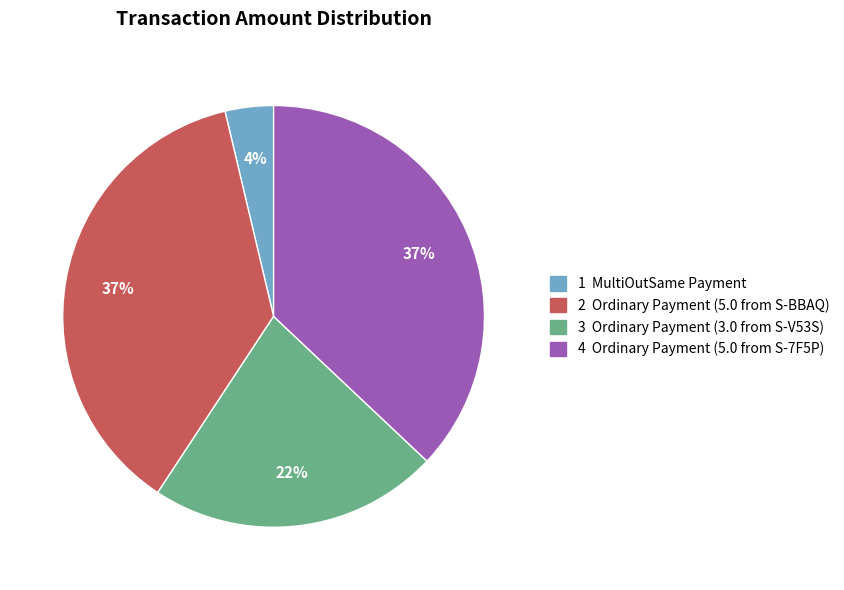

Is there any slice that represents more than half of the pie?

No